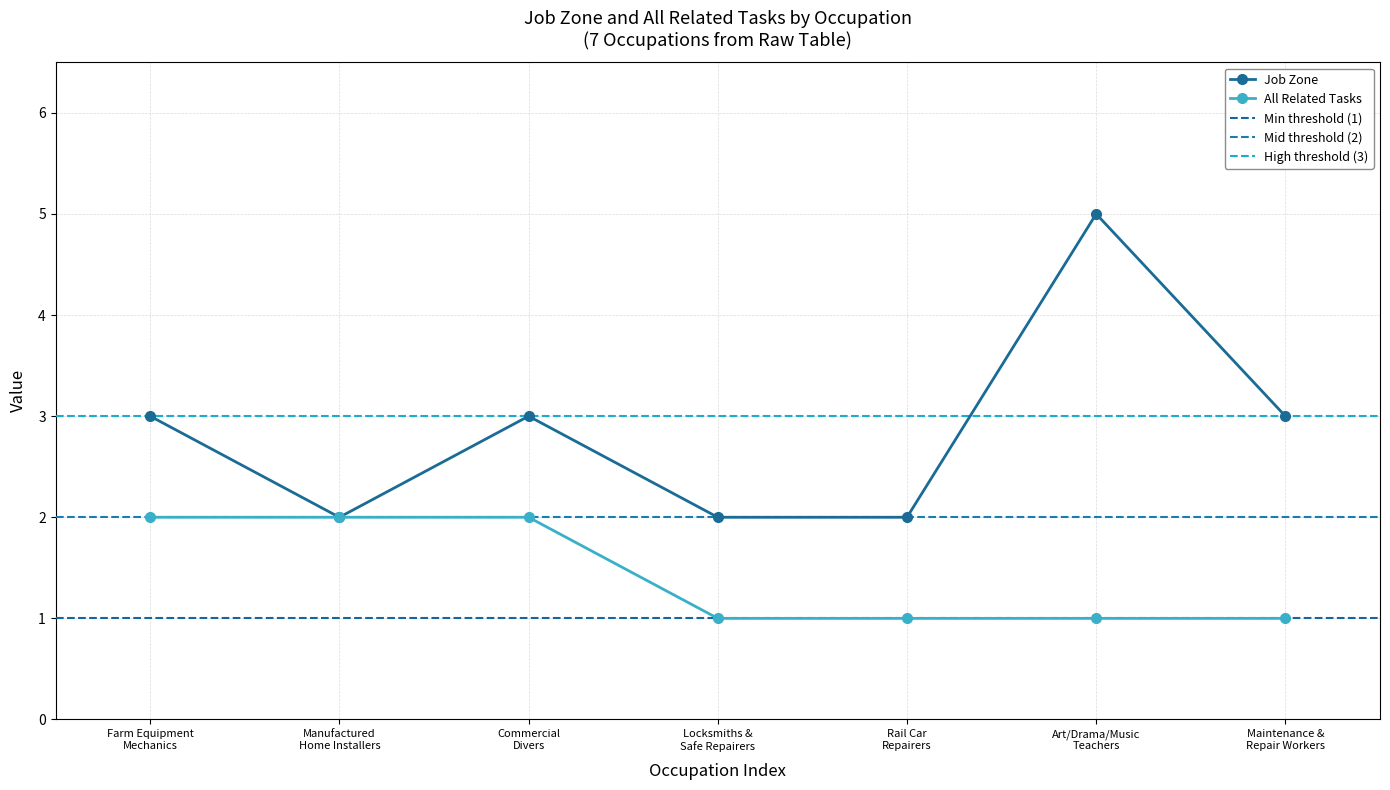

True or false: Job Zone and All Related Tasks cross at least once.

False